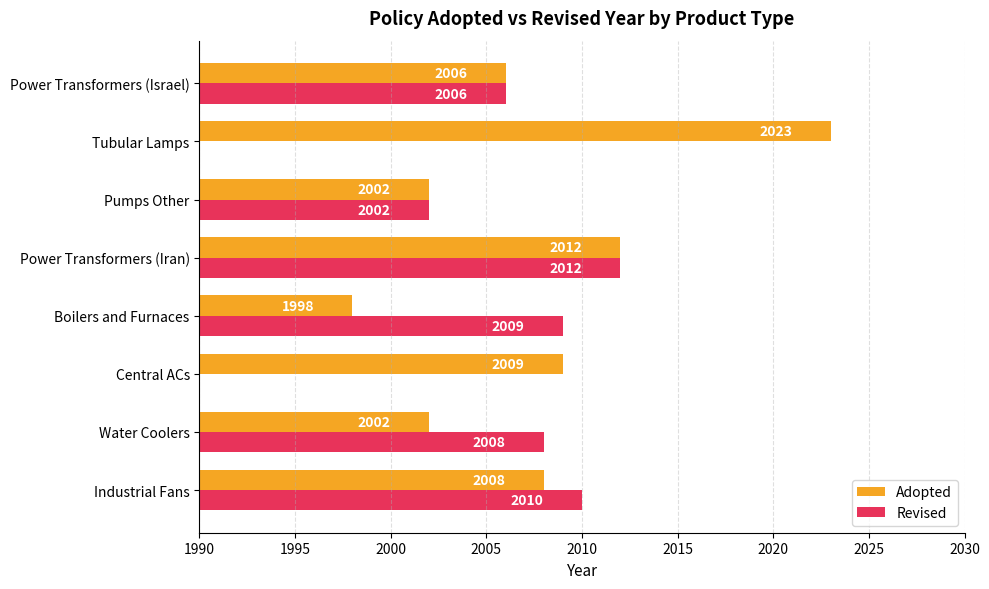

The Adopted series shows 3008 at Pumps Other. True or false?

False